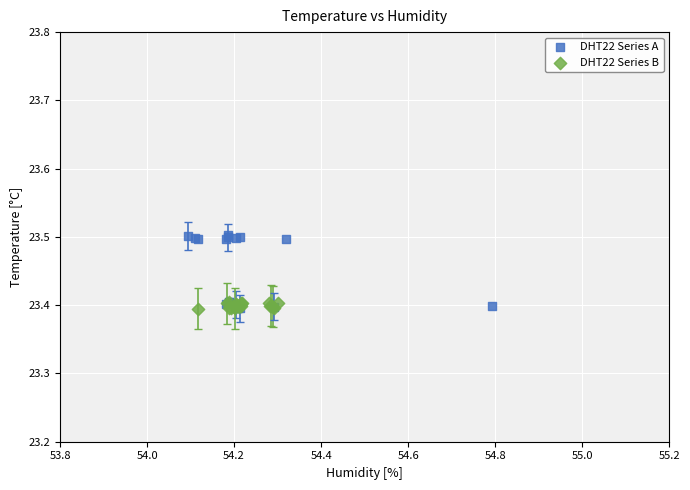

Which series has the widest spread of Y values?

DHT22 Series A